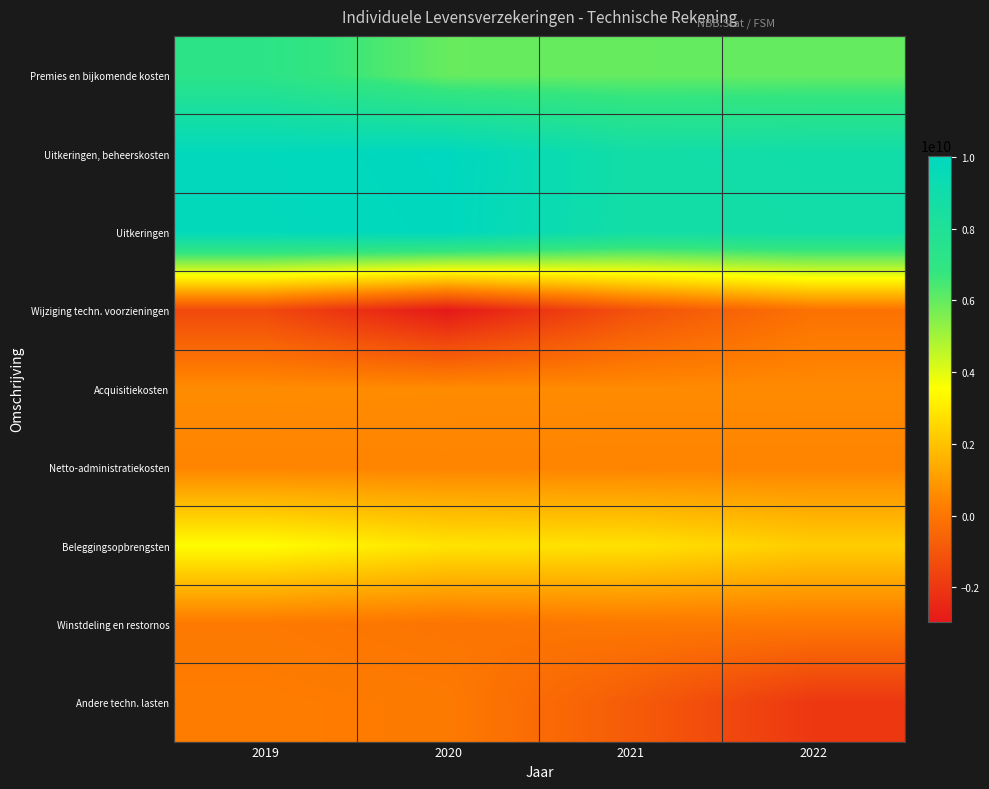

Rank the series by their maximum value, from highest to lowest.

Uitkeringen, beheerskosten, Uitkeringen, Premies en bijkomende kosten, Beleggingsopbrengsten, Acquisitiekosten, Netto-administratiekosten, Andere techn. lasten, Winstdeling en restornos, Wijziging techn. voorzieningen